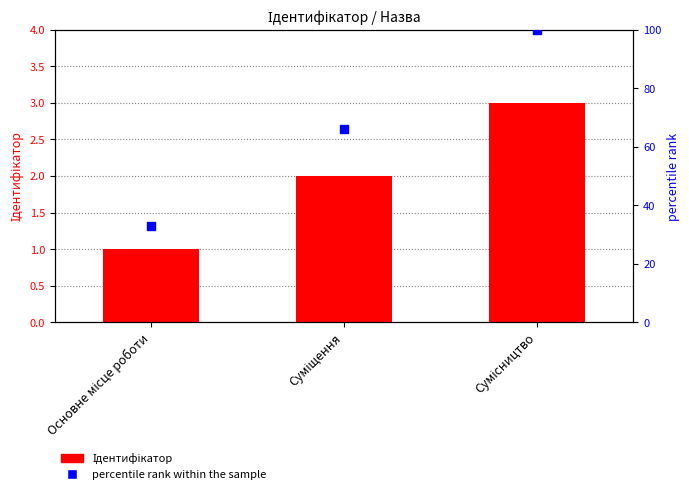

What is the total value across all series at Сумісництво?

103